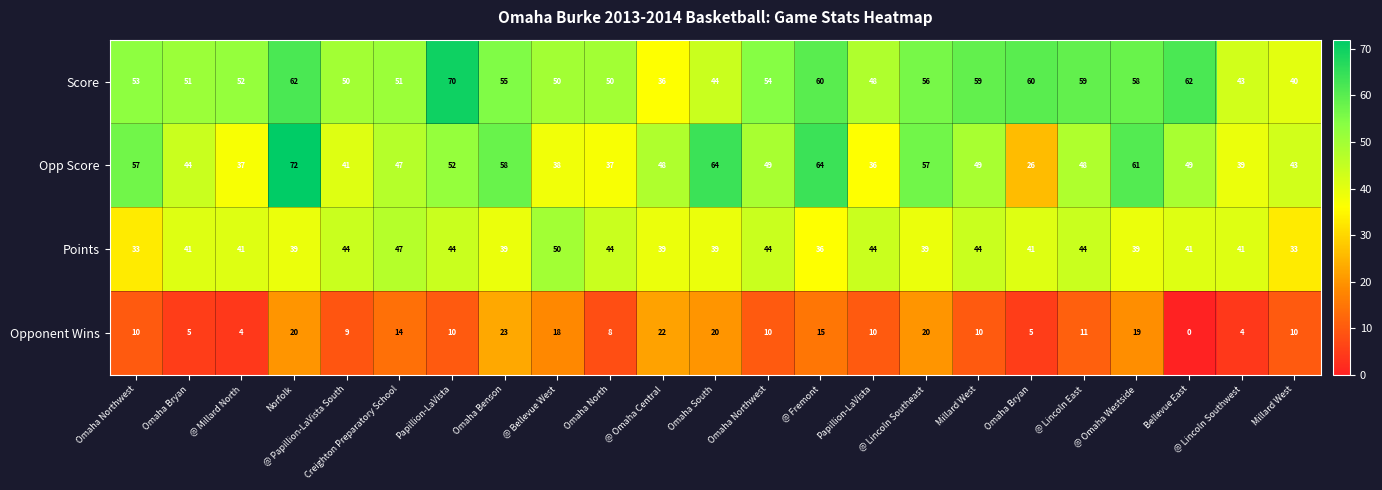

How many distinct data groups are displayed?

4